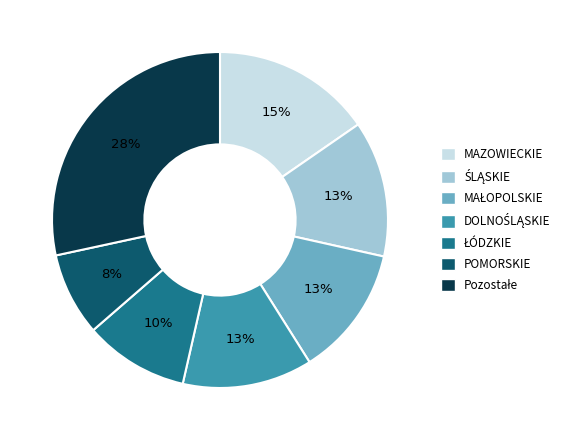

To the nearest percent, what is the average slice percentage?

14%